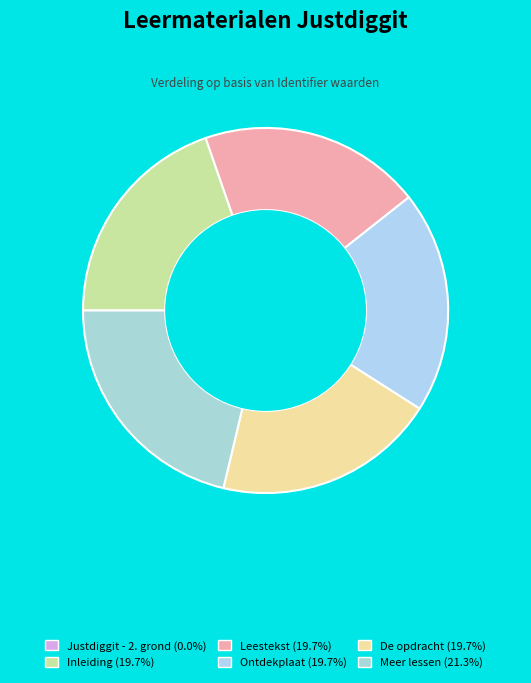

How much of the chart is everything except Leestekst?

80.3%